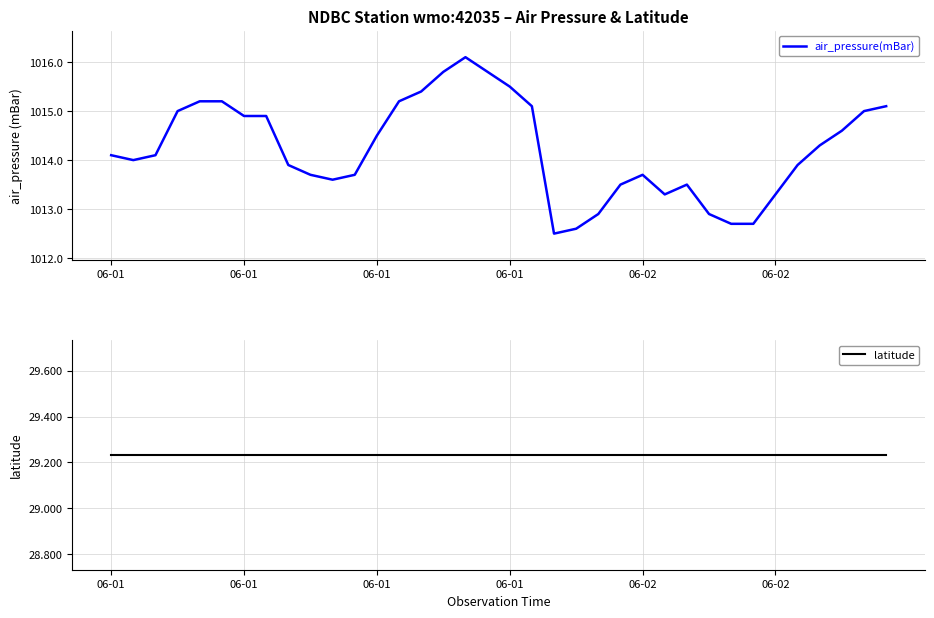

List the series in order of their overall mean, highest first.

air_pressure(mBar), latitude